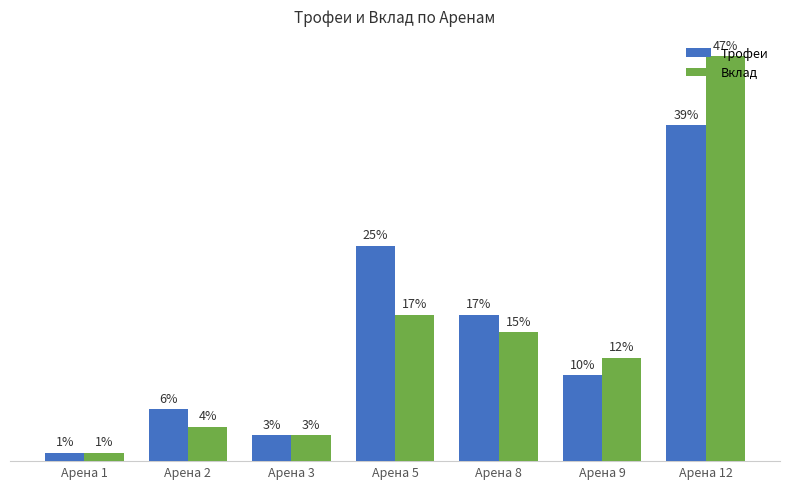

Which series has the largest total across all categories?

Трофеи